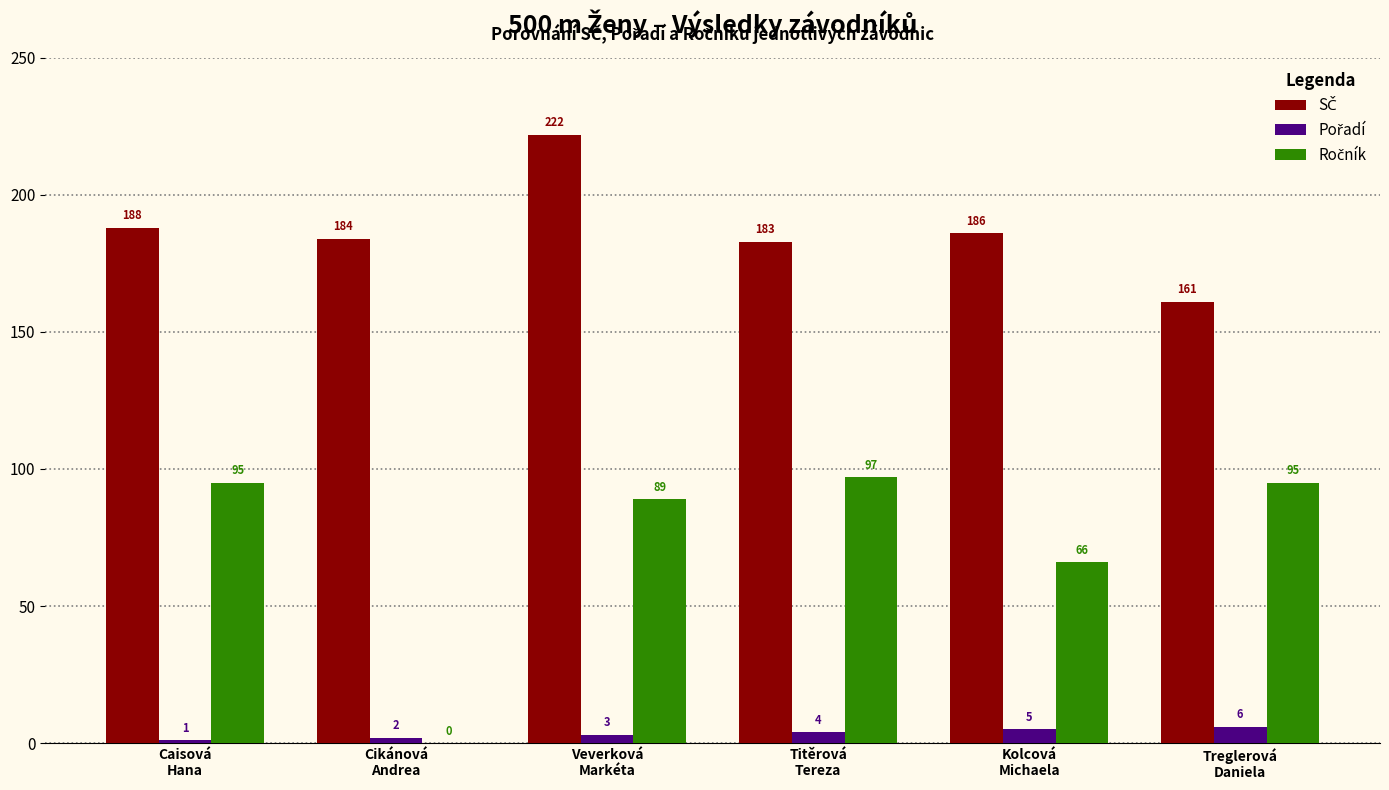

What is the maximum value shown in the chart?

222